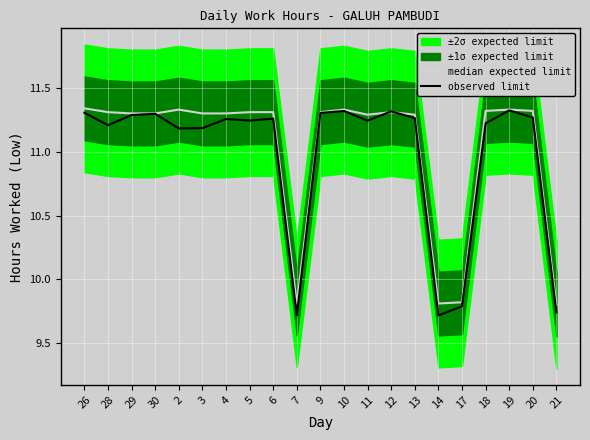

The value of median expected limit at 14 is 5.2. True or false?

False